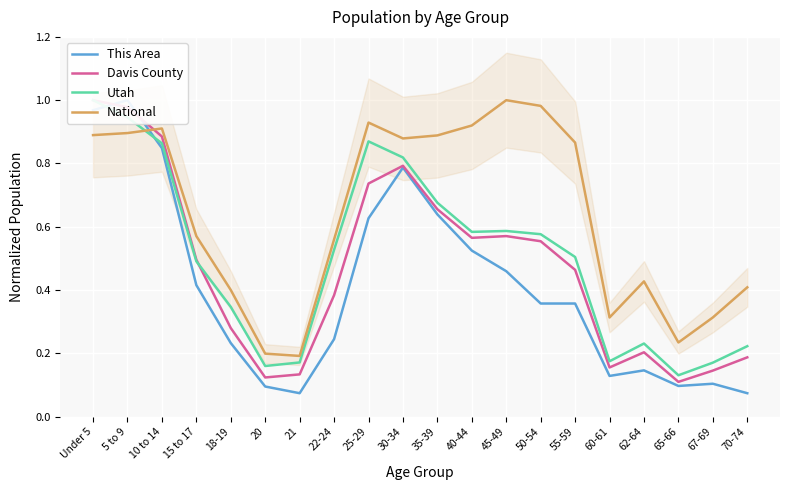

Is it true that Davis County equals 0.0 at 70-74?

False